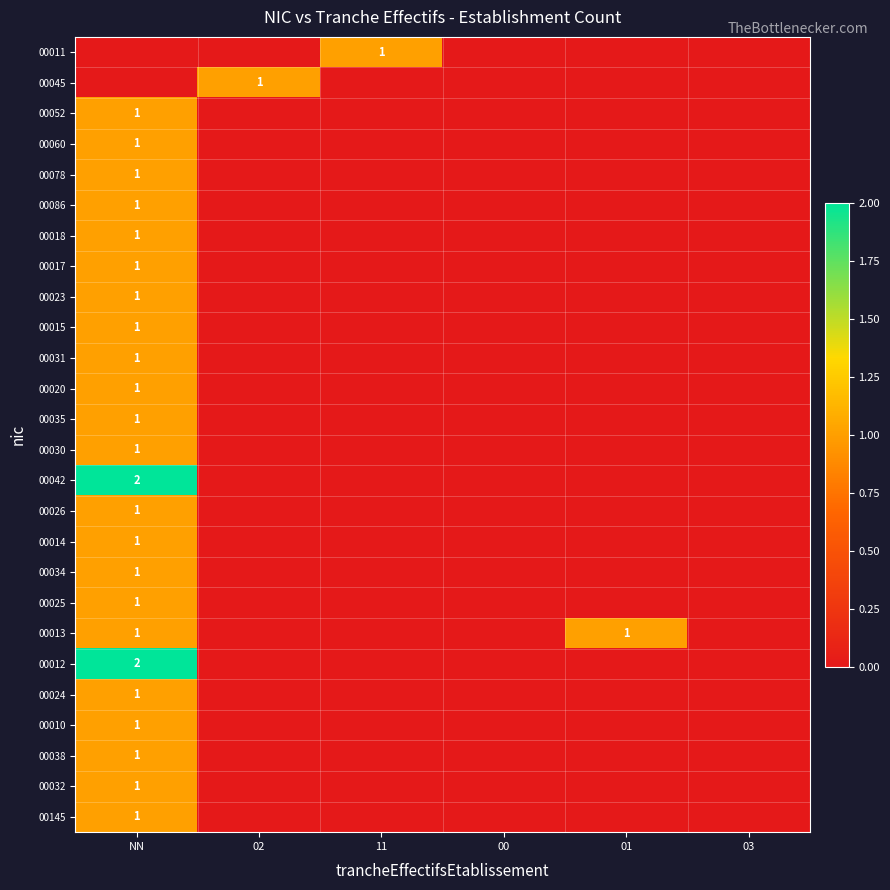

True or false: 00030 has a value of 1 at NN.

True